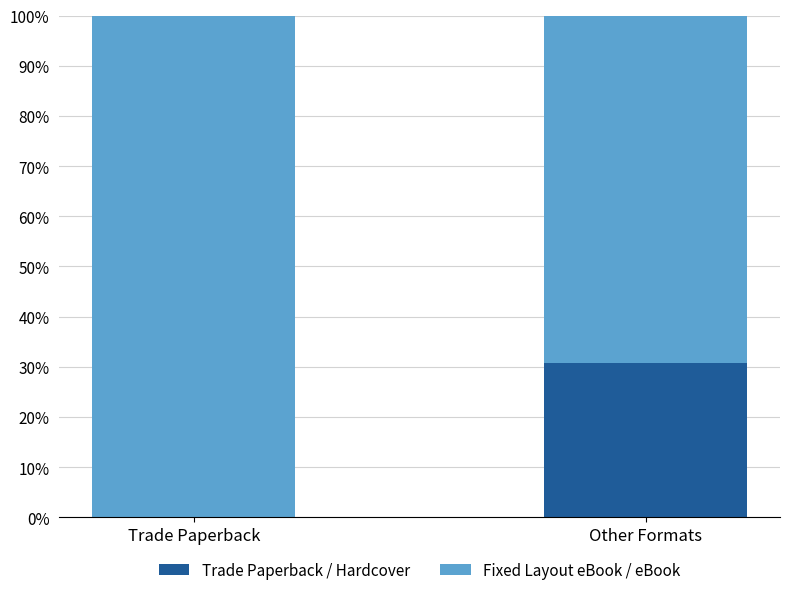

What is the highest value of the Trade Paperback / Hardcover series?

30.8